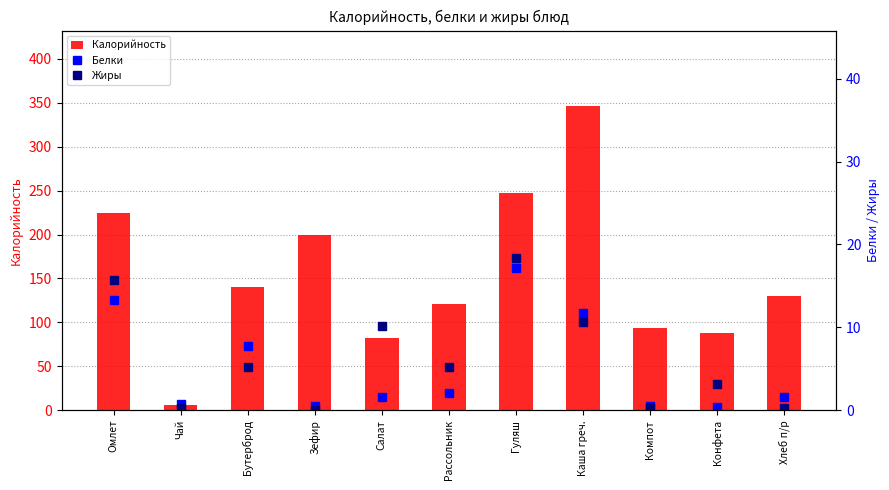

Is it true that Калорийность equals 121.2 at Рассольник?

True